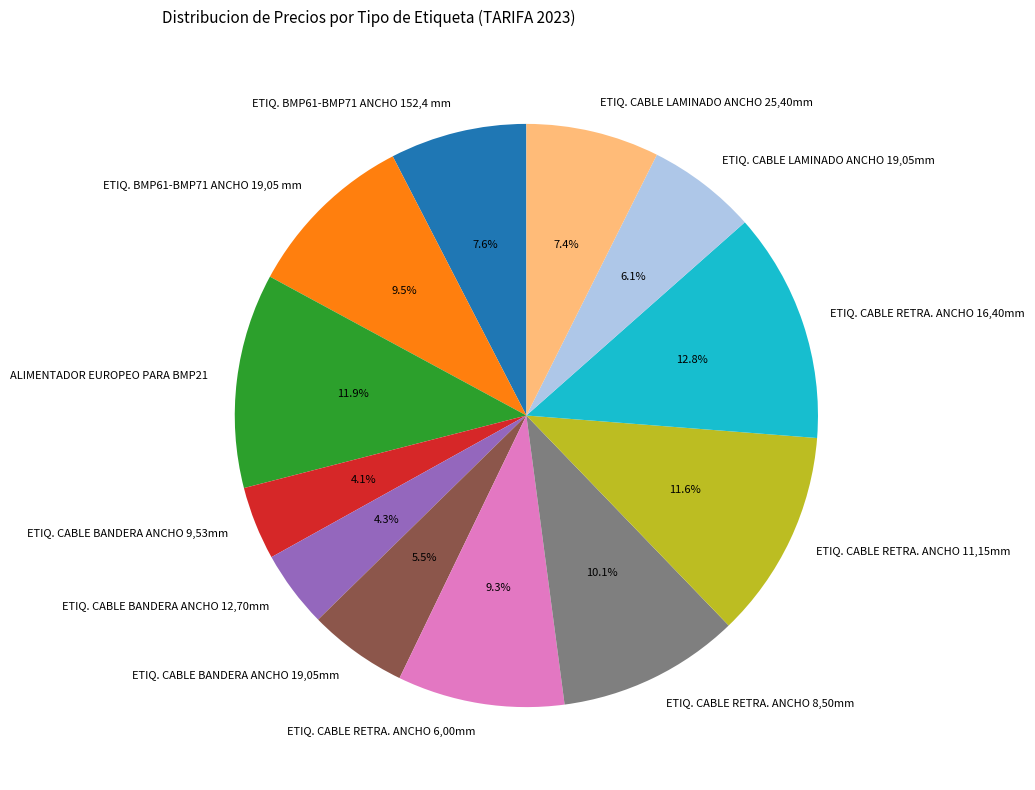

To the nearest percent, what is the difference between the ETIQ. CABLE RETRA. ANCHO 6,00mm and ALIMENTADOR EUROPEO PARA BMP21 slice percentages?

3%